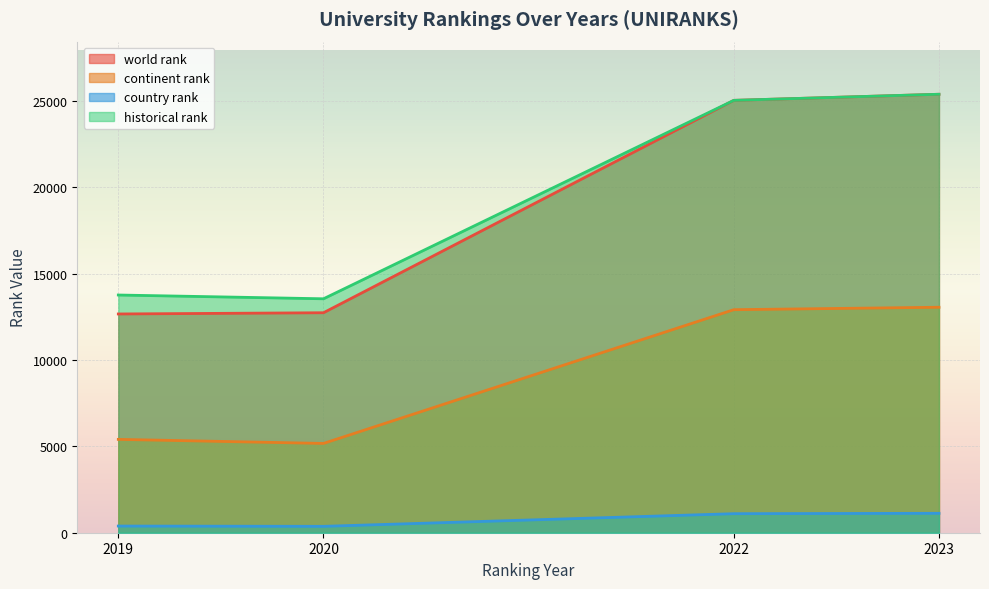

How many data points in historical rank are above 13761?

4